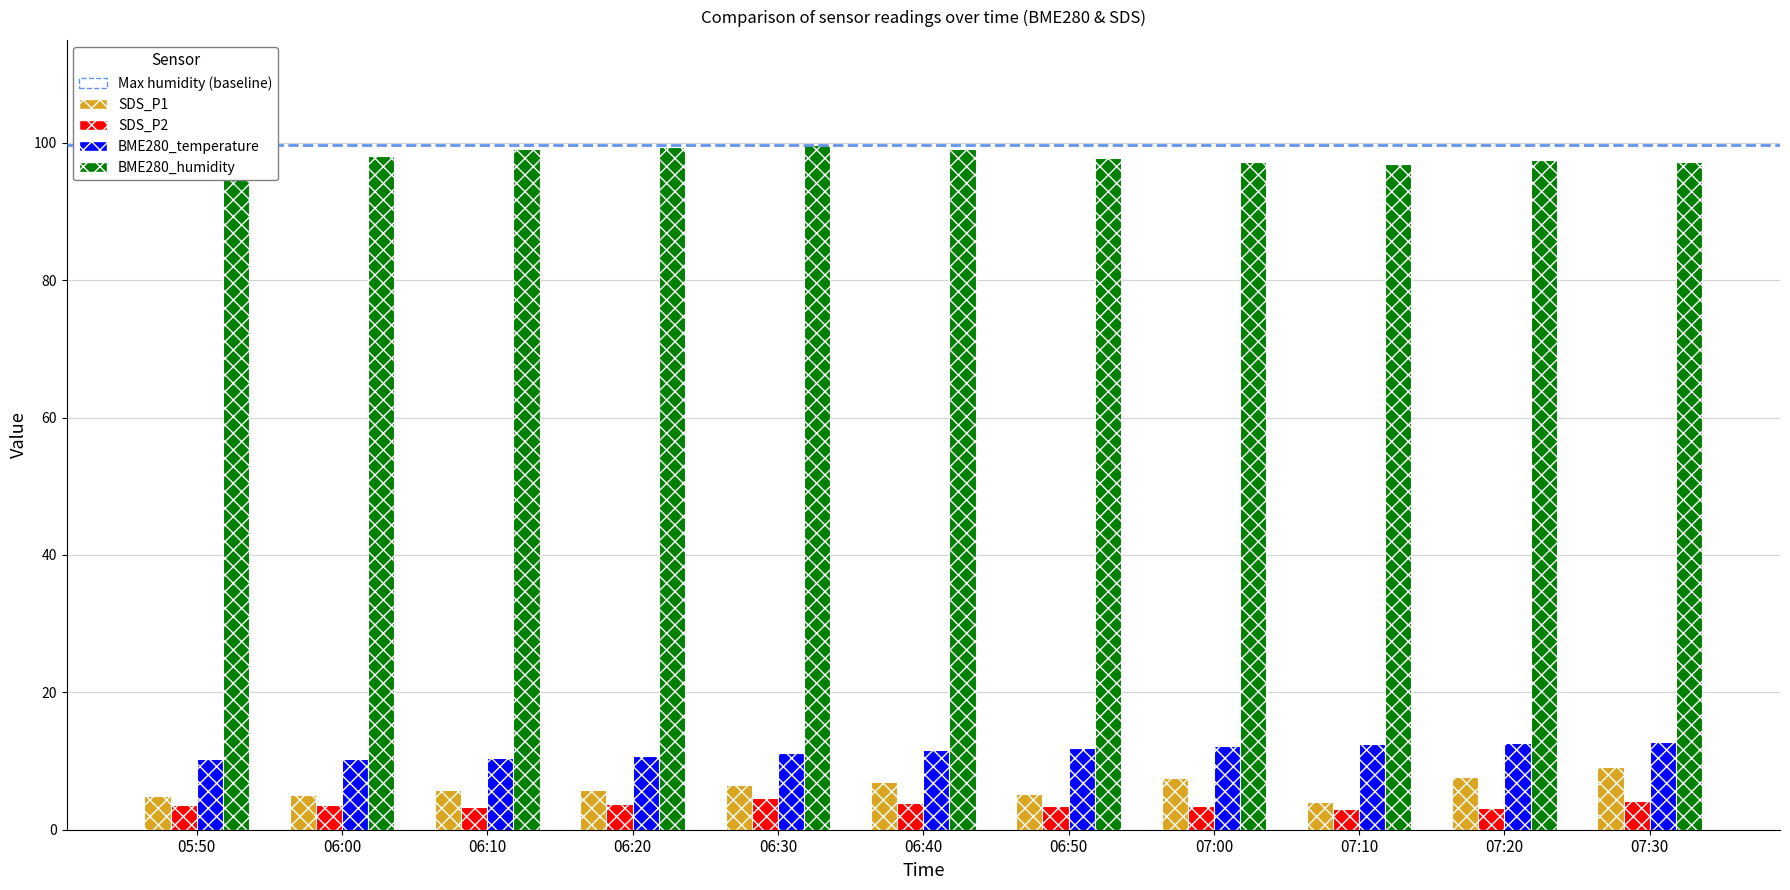

True or false: SDS_P2 has a value of 3.8 at 06:20.

True